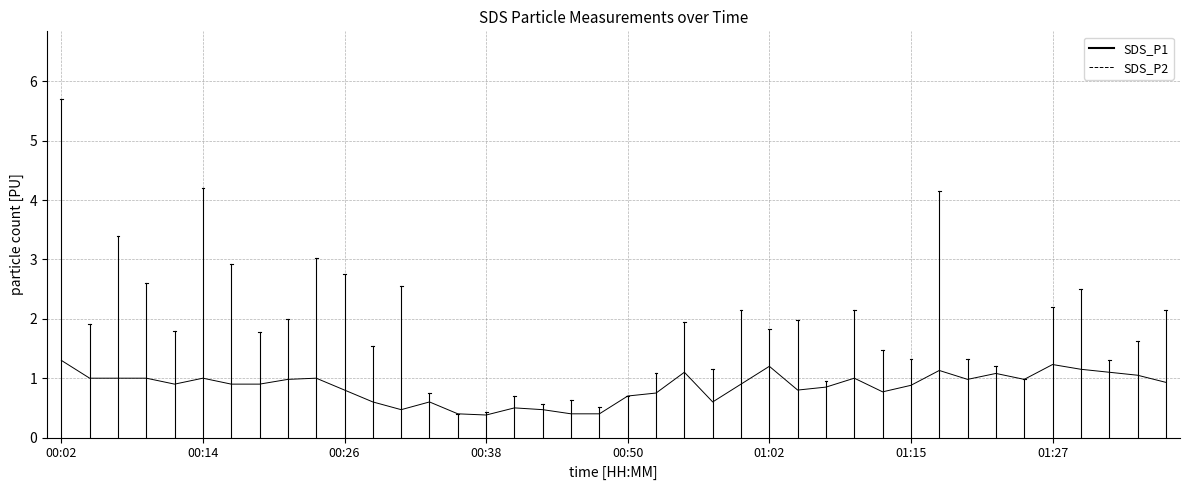

What is the difference between the maximum and minimum values?

0.9